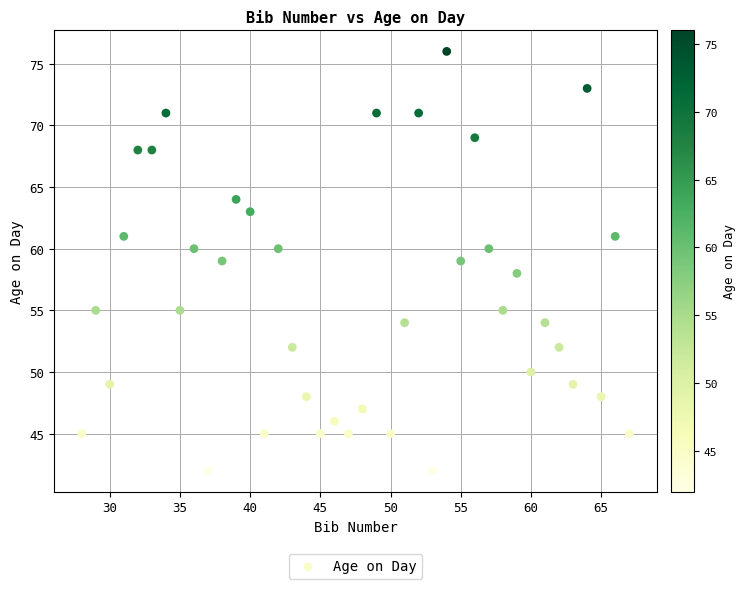

What is the range of X values (max minus min)?

39